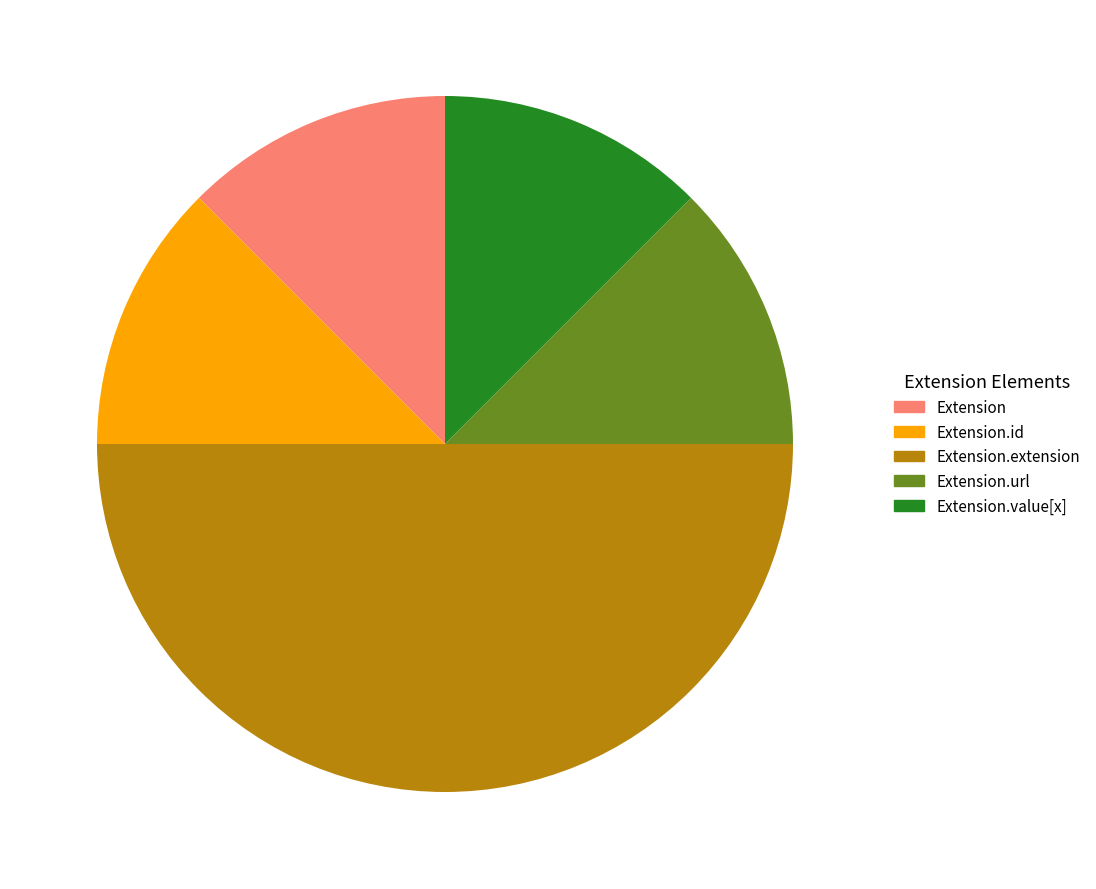

Is Extension.url the majority of the pie?

No